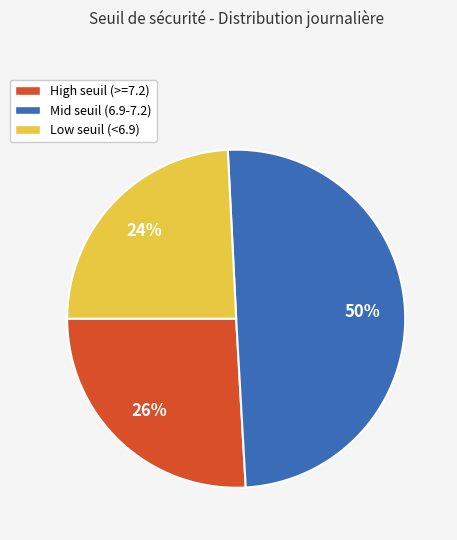

To the nearest percent, what is the average slice percentage?

33%